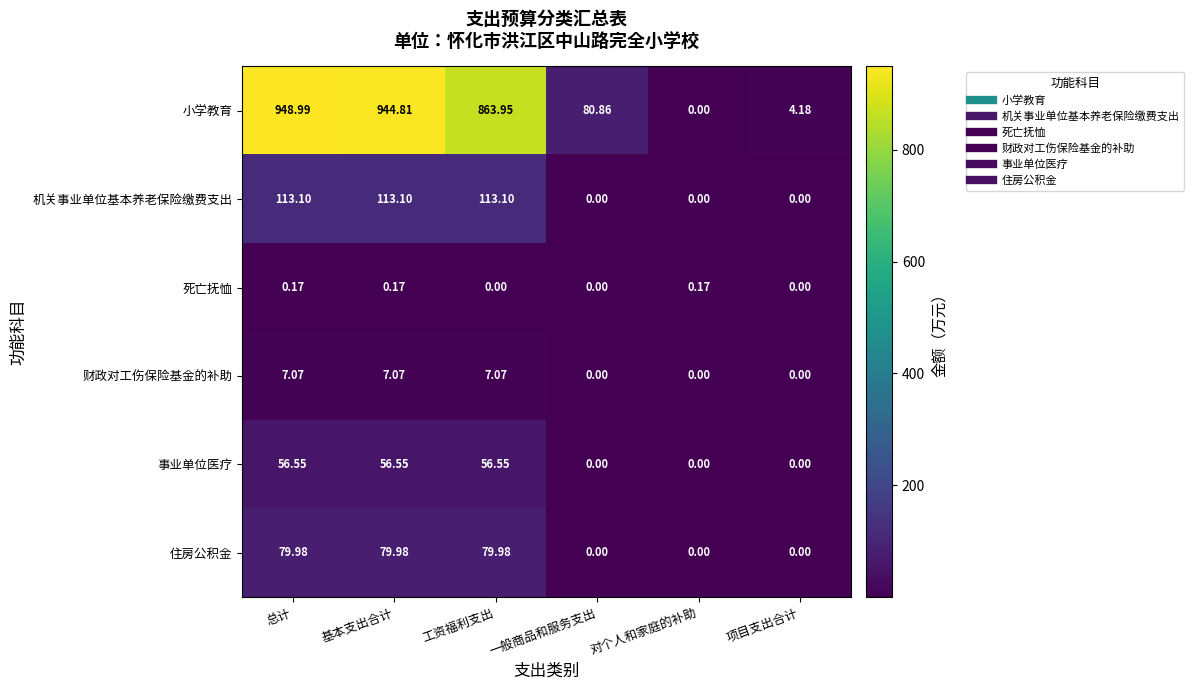

At 工资福利支出, list the series in order from largest to smallest.

小学教育, 机关事业单位基本养老保险缴费支出, 住房公积金, 事业单位医疗, 财政对工伤保险基金的补助, 死亡抚恤